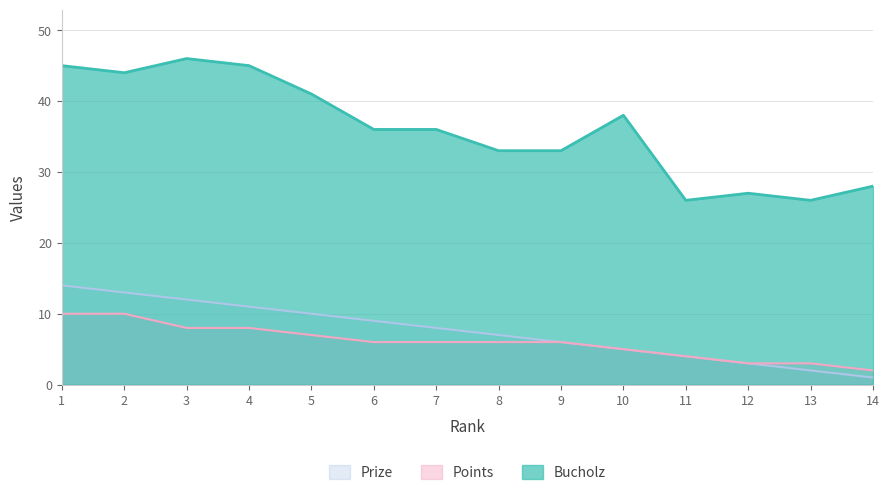

What is the highest value of the Bucholz series?

46